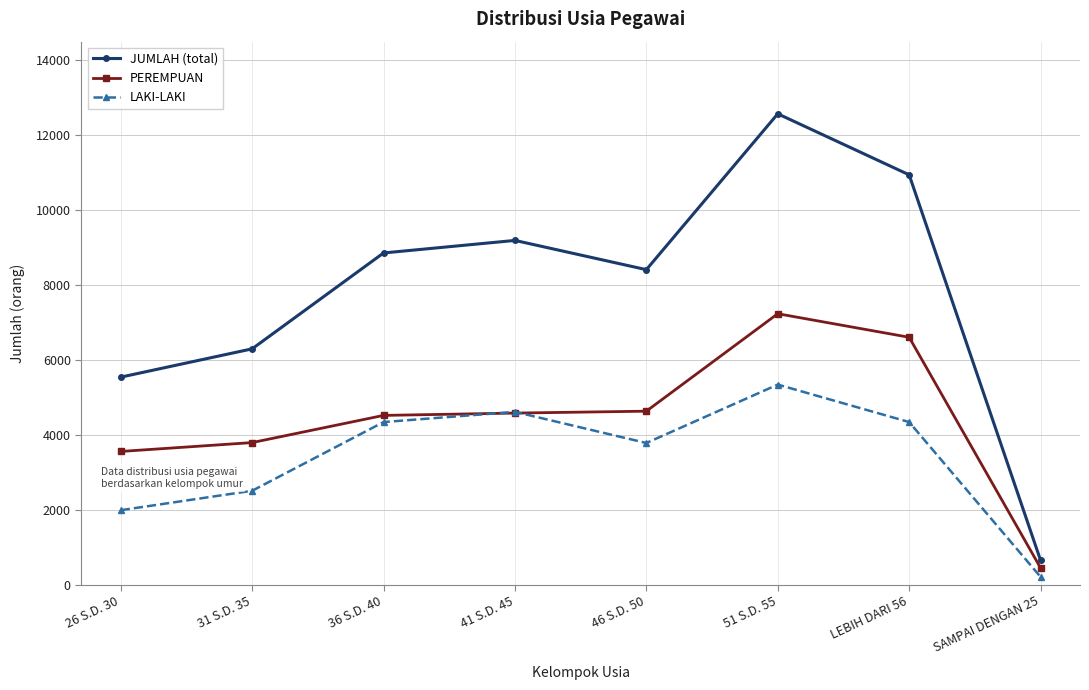

How many lines are shown in the chart?

3